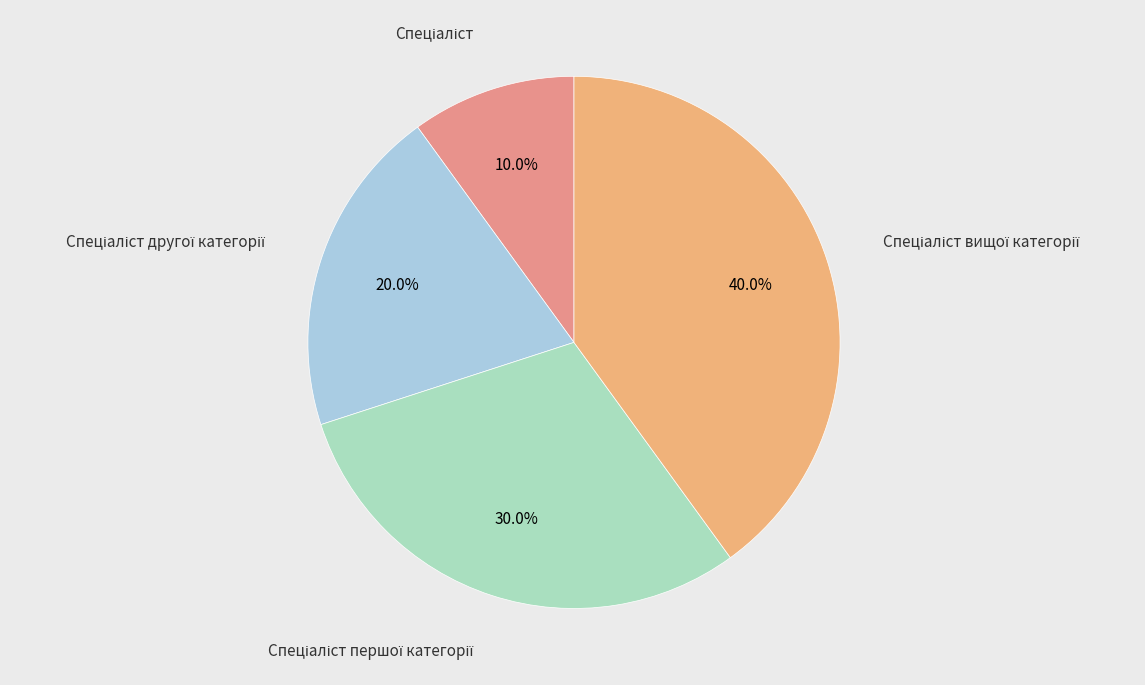

Count the number of slices in the pie.

4